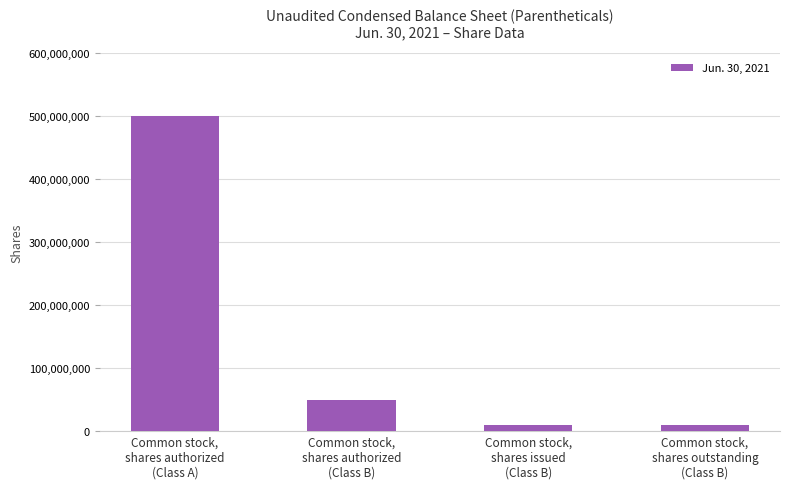

Reading left to right, what are all the values shown in this chart?

Common stock,
shares authorized
(Class A)=500000000	Common stock,
shares authorized
(Class B)=50000000	Common stock,
shares issued
(Class B)=10062500	Common stock,
shares outstanding
(Class B)=10062500